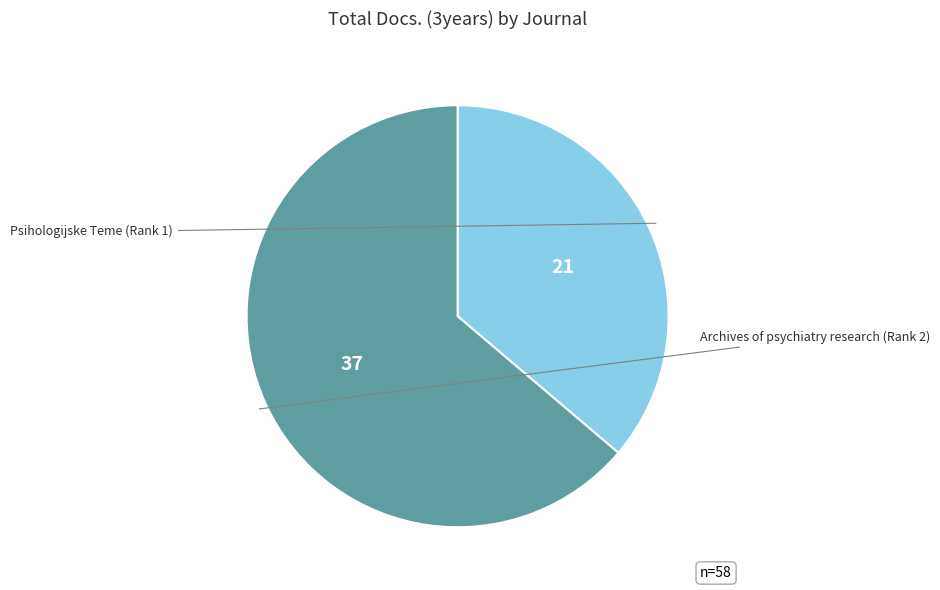

Does any single category account for the majority?

Yes